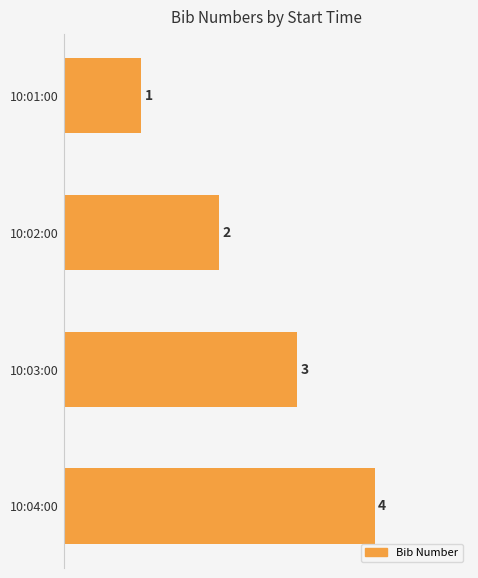

True or false: the data shows 3 at 10:02:00.

False